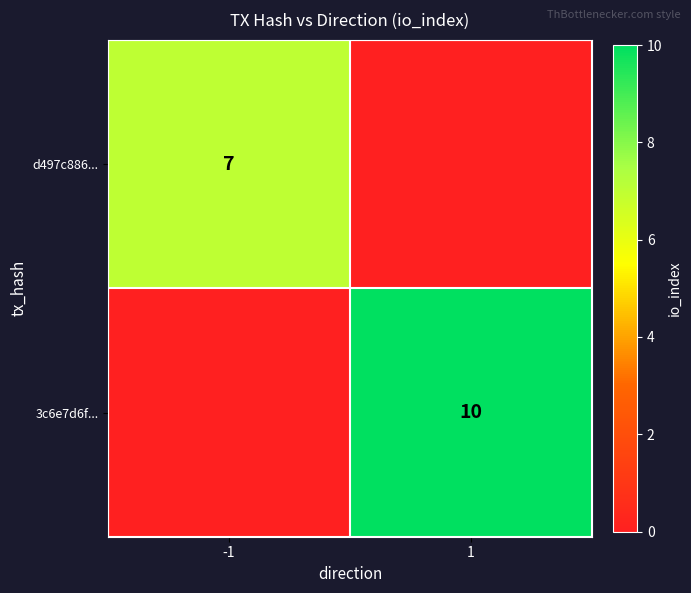

Is it true that d497c886... equals 7 at -1?

True